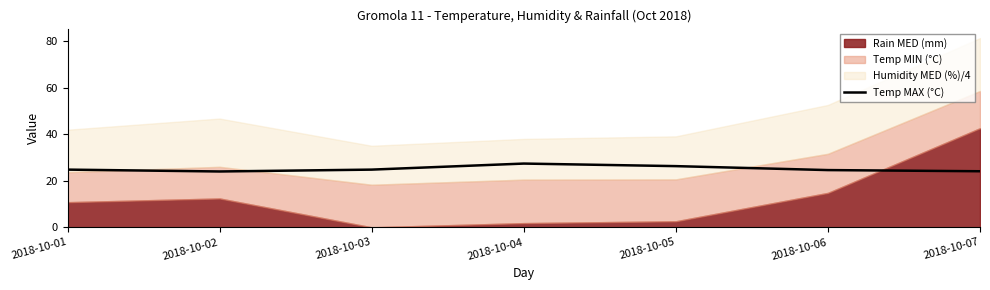

True or false: Temp MAX (°C) has a value of 34.4 at 2018-10-05.

False